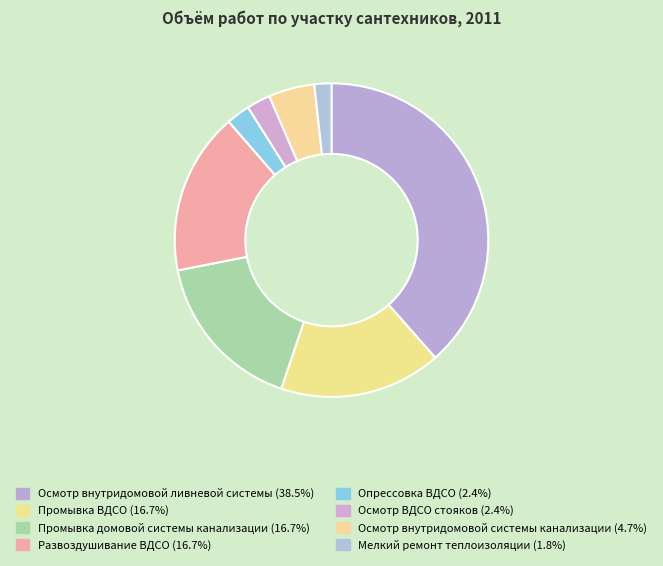

Which slice is the smallest?

Мелкий ремонт теплоизоляции